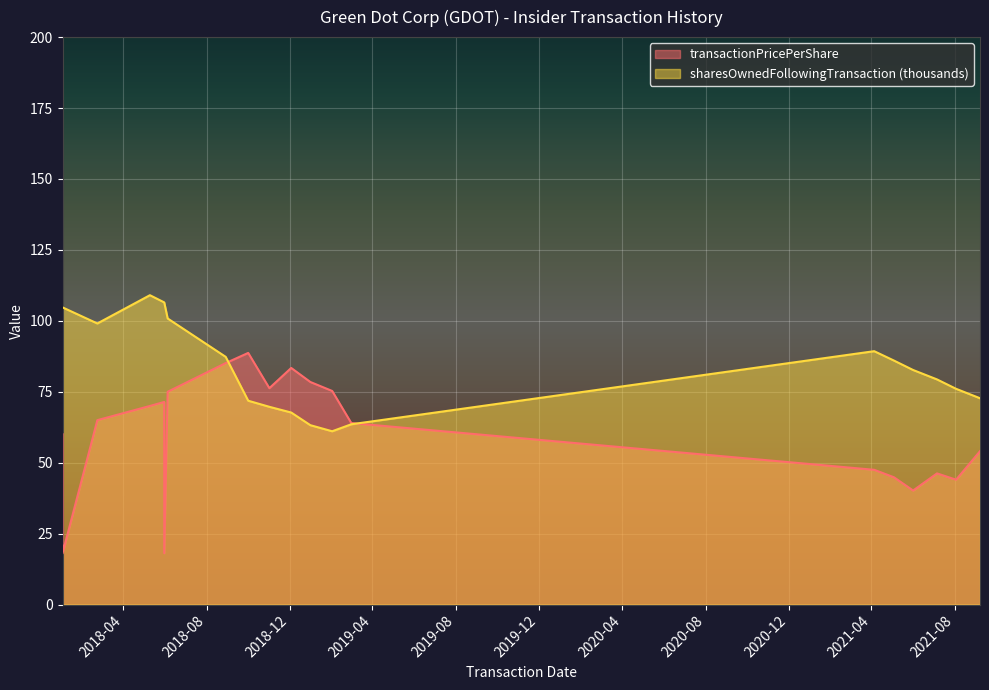

Which has a higher value, 2021-09-07 or 2018-01-02?

2021-09-07